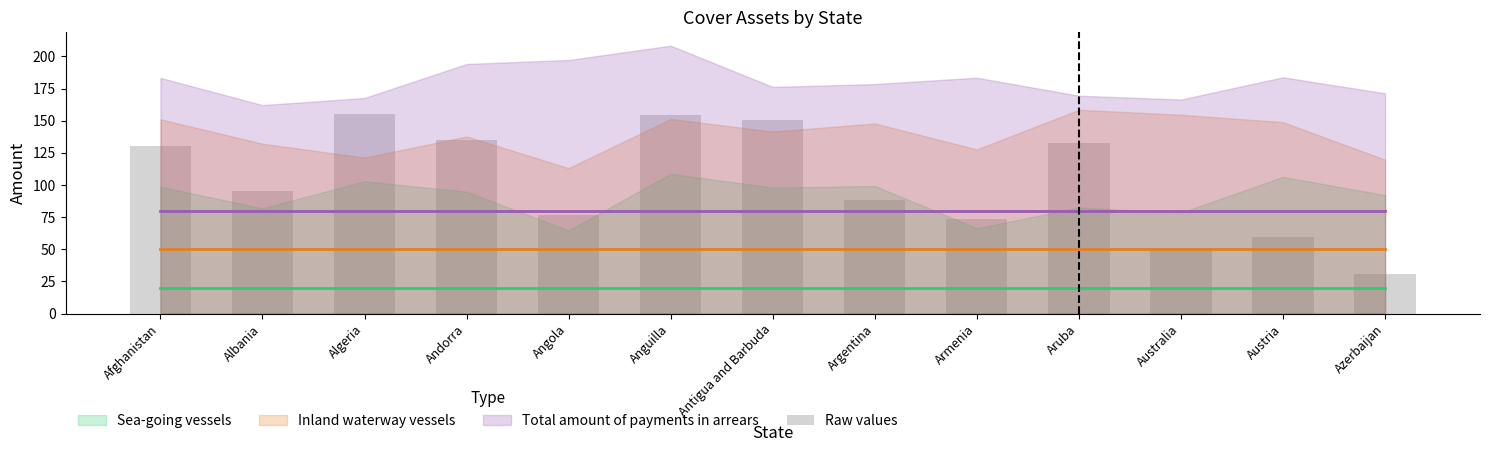

Where is the data nearest to the value 93?

Albania